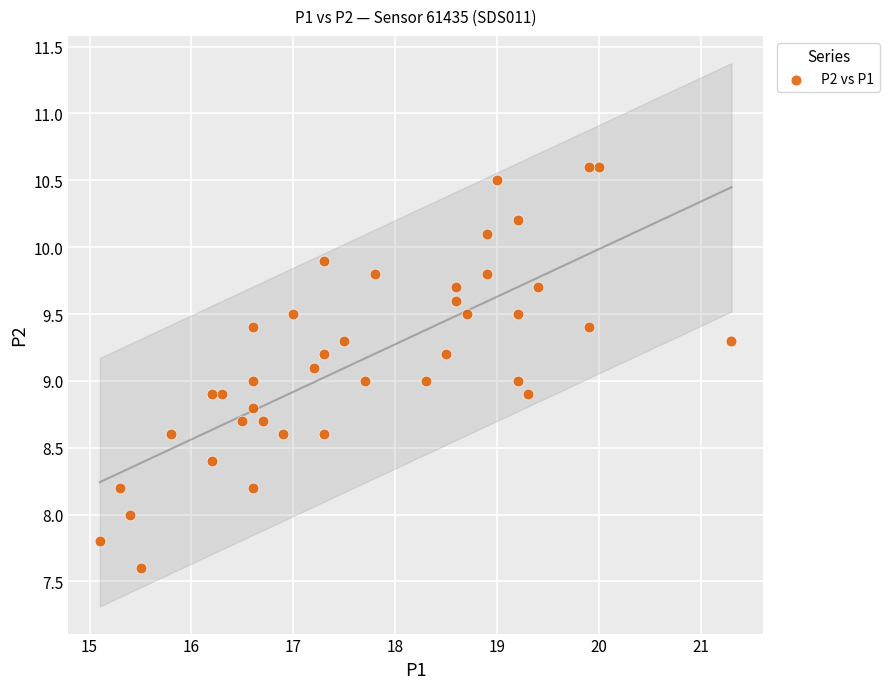

What is the range of Y values (max minus min)?

3.0